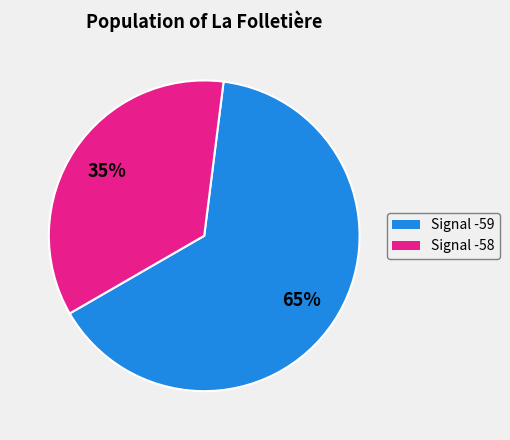

To the nearest percent, what is the average slice percentage?

50%